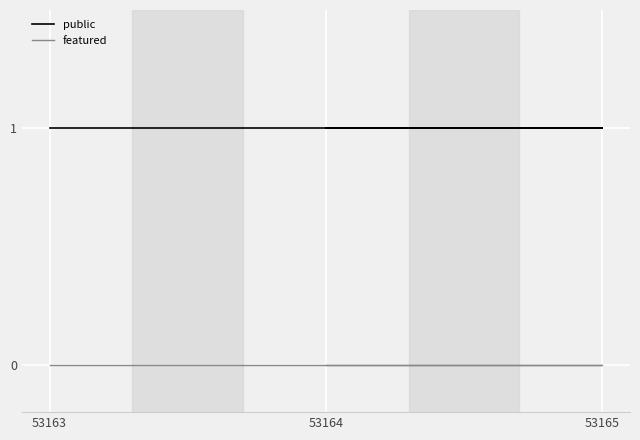

Where is public nearest to the value 1?

53163